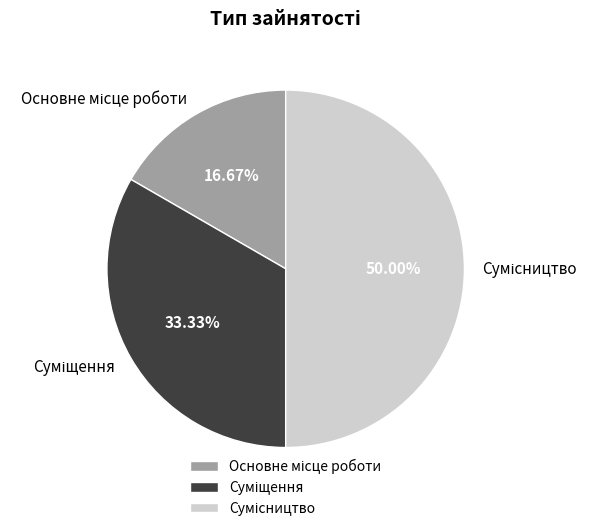

How many slices are in this pie chart?

3